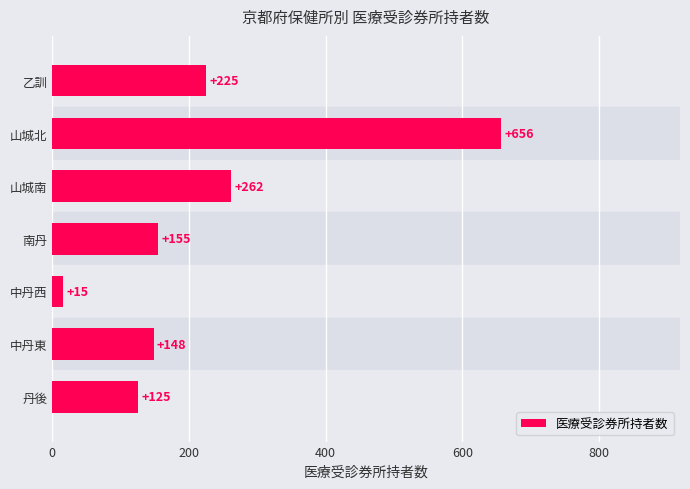

How many data points does each series have?

7